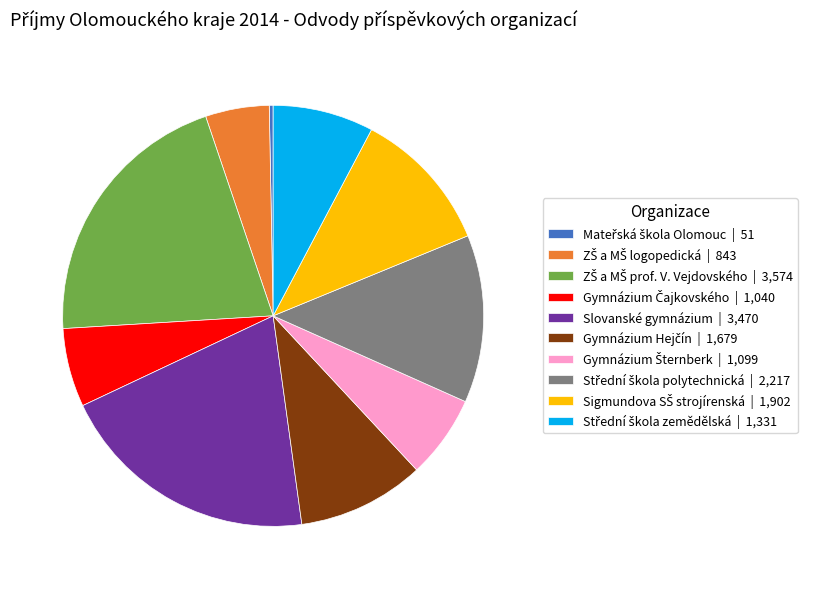

Is there any slice that represents more than half of the pie?

No